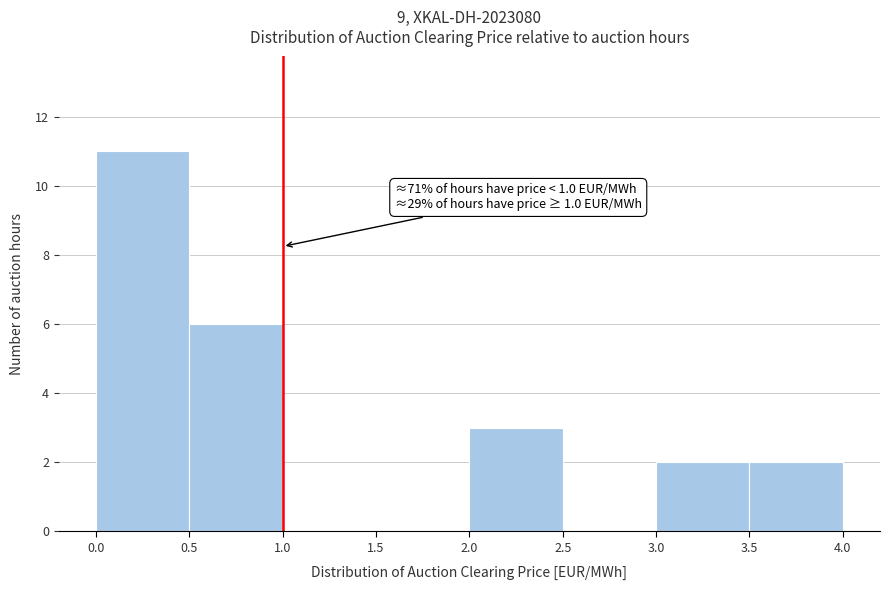

Over which range of the x-axis is the bar tallest?

0.0 to 0.5